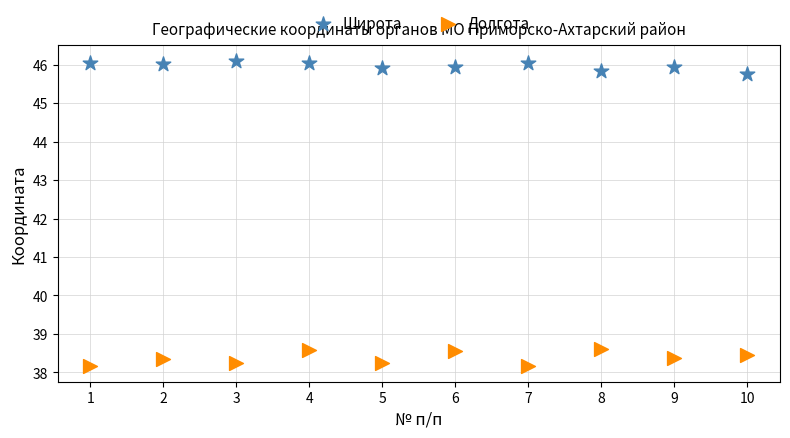

In the Широта series, what Y value is closest to 45?

45.8